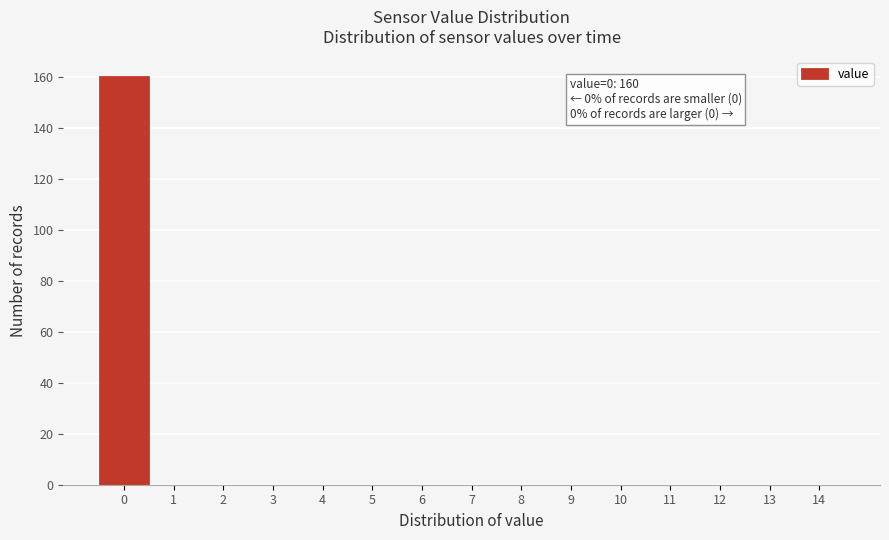

Reading left to right, what are all the values shown in this chart?

0=160	1=0	2=0	3=0	4=0	5=0	6=0	7=0	8=0	9=0	10=0	11=0	12=0	13=0	14=0